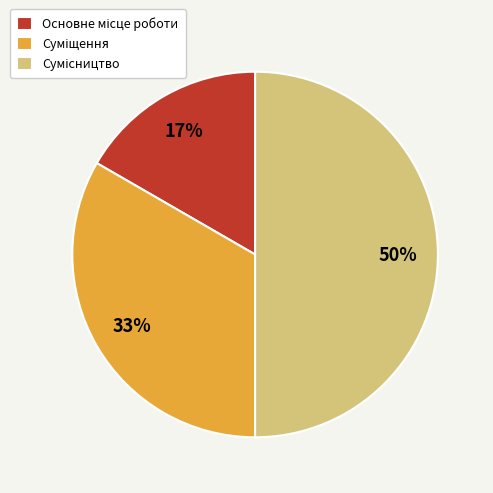

To the nearest percent, what is the difference between the largest and smallest slice percentages?

33%